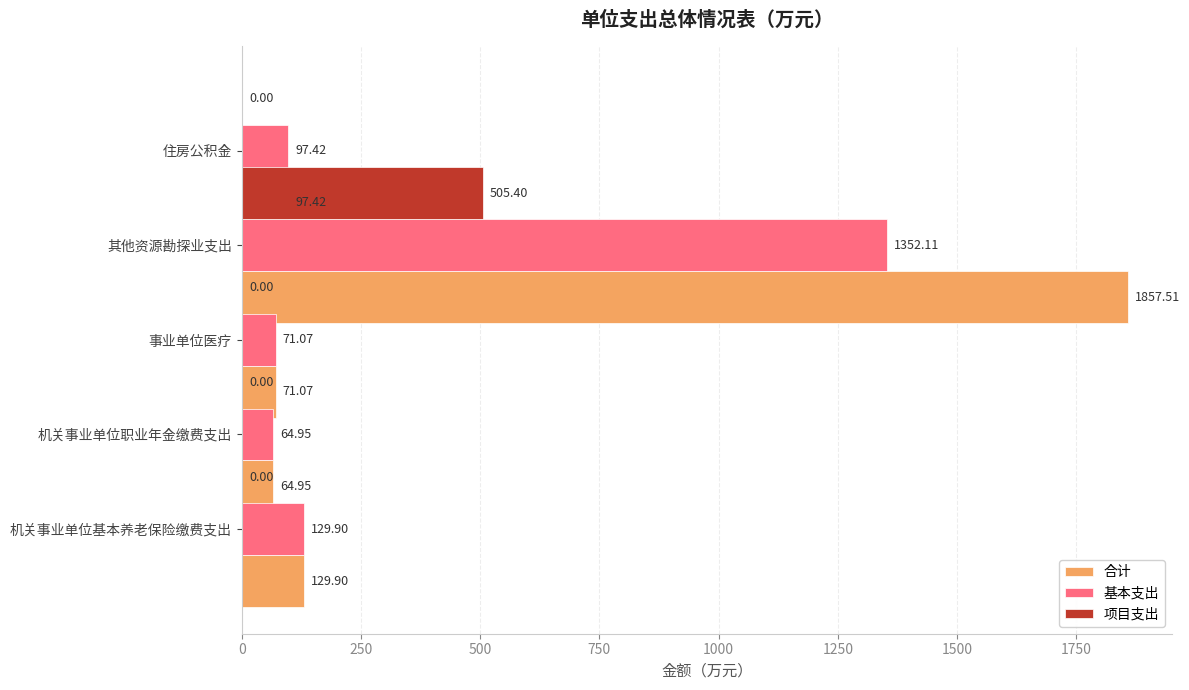

The value of 合计 at 其他资源勘探业支出 is 174.4. True or false?

False